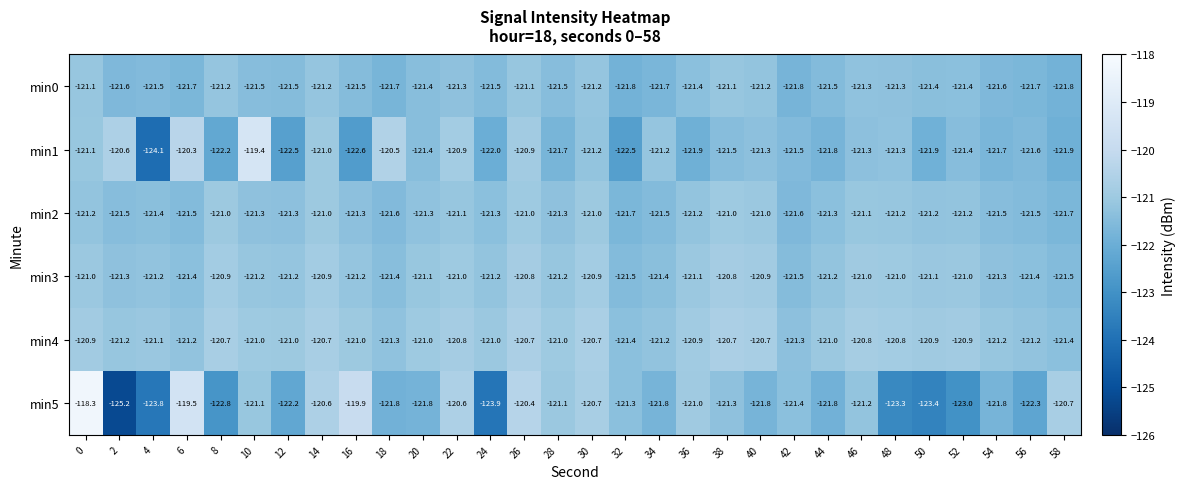

Which series has the largest range (max minus min)?

min5